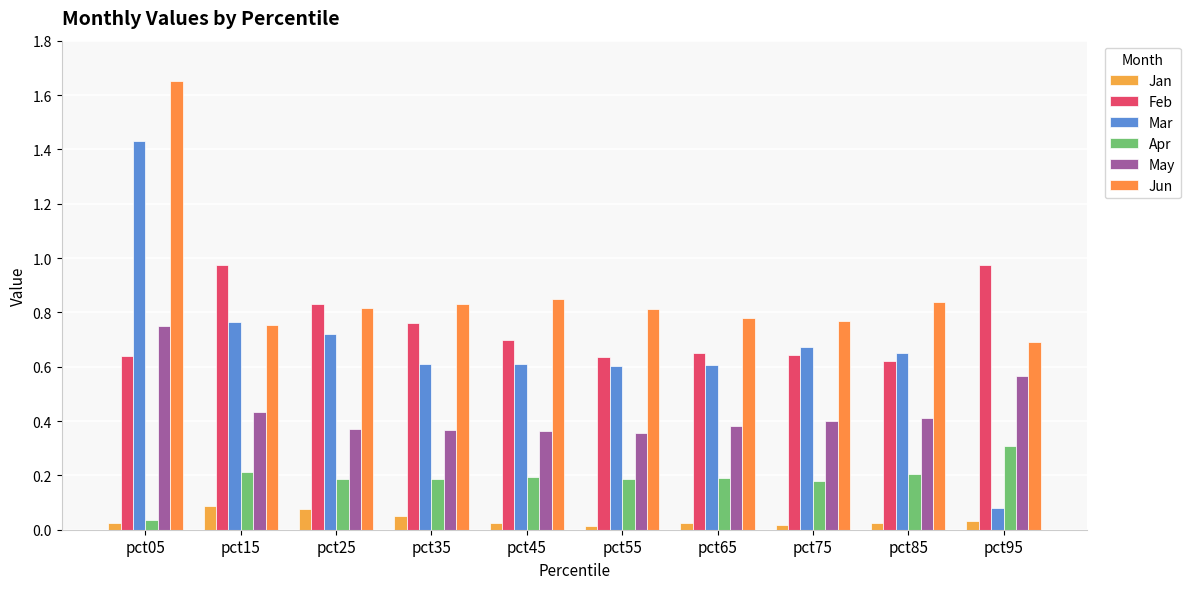

The May series shows 0.4 at pct55. True or false?

True